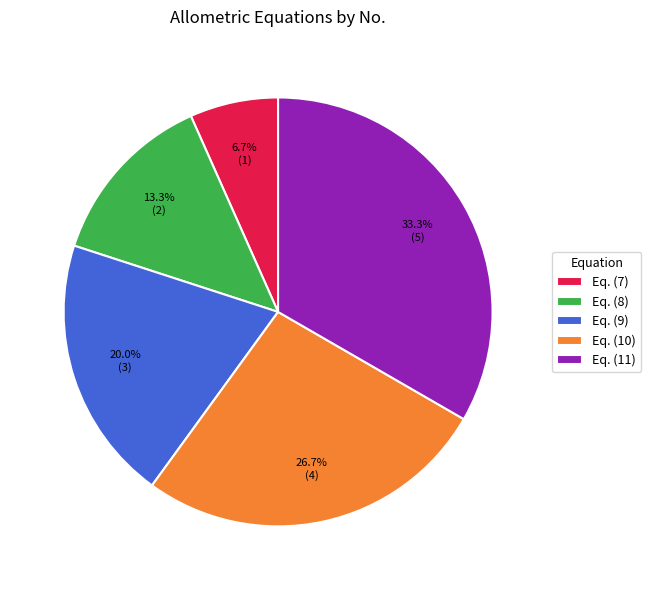

To the nearest percent, what percentage of the pie is Eq. (11)?

33%